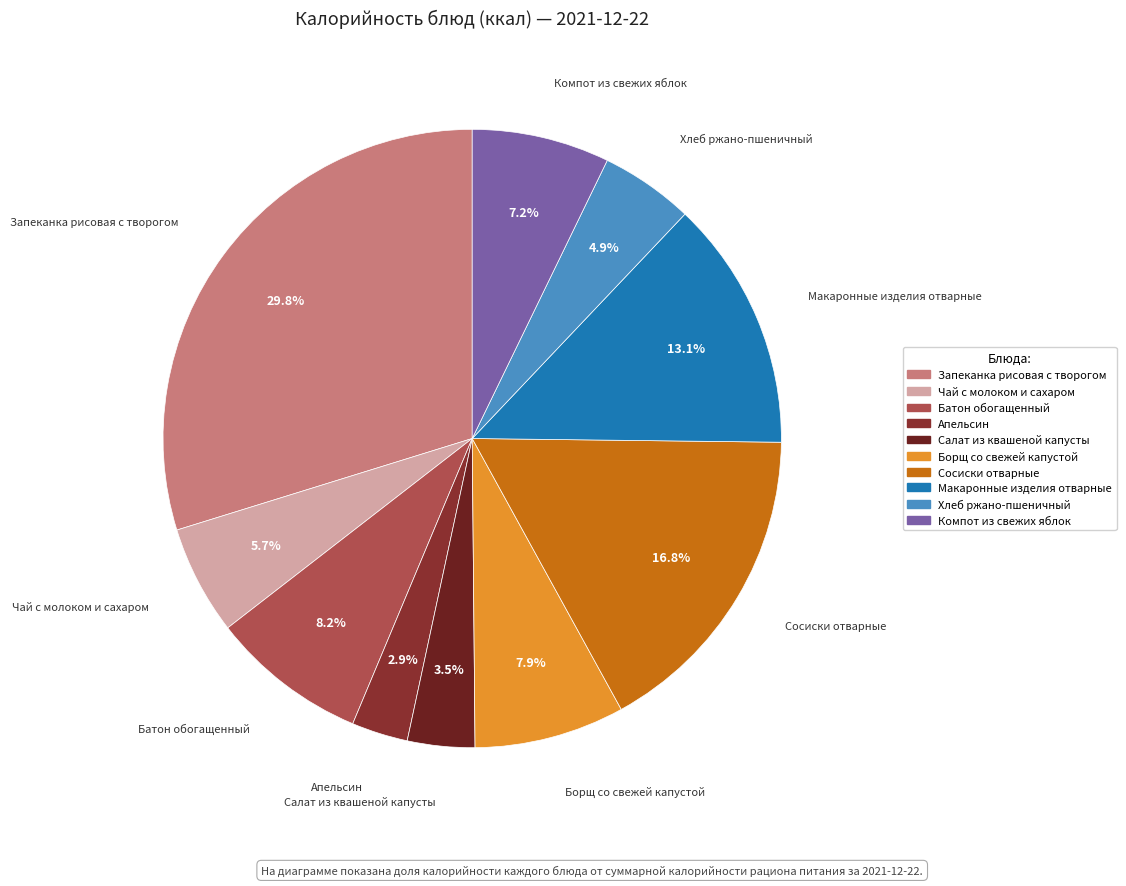

Between Компот из свежих яблок and Апельсин, which is larger?

Компот из свежих яблок